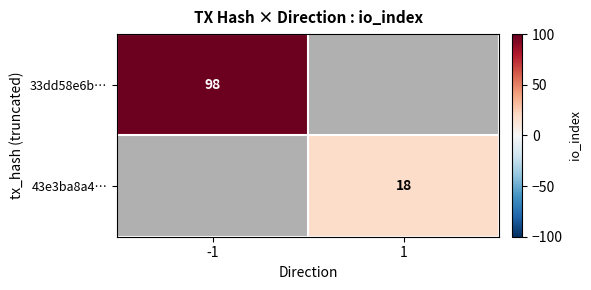

True or false: 33dd58e6b… has a value of 175 at -1.

False